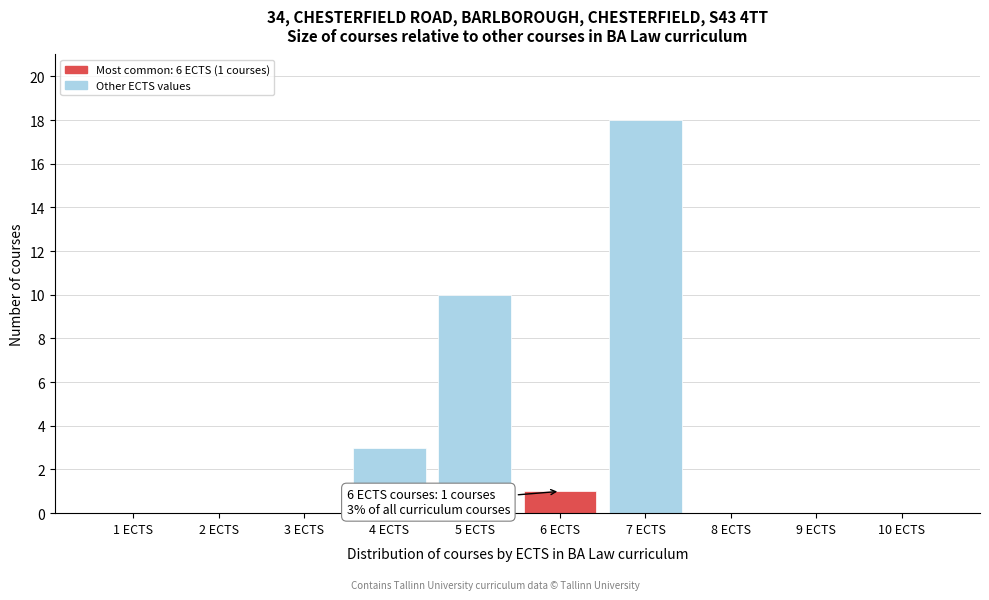

Reading left to right, extract all data points from this chart.

1 ECTS=0	2 ECTS=0	3 ECTS=0	4 ECTS=3	5 ECTS=10	6 ECTS=1	7 ECTS=18	8 ECTS=0	9 ECTS=0	10 ECTS=0